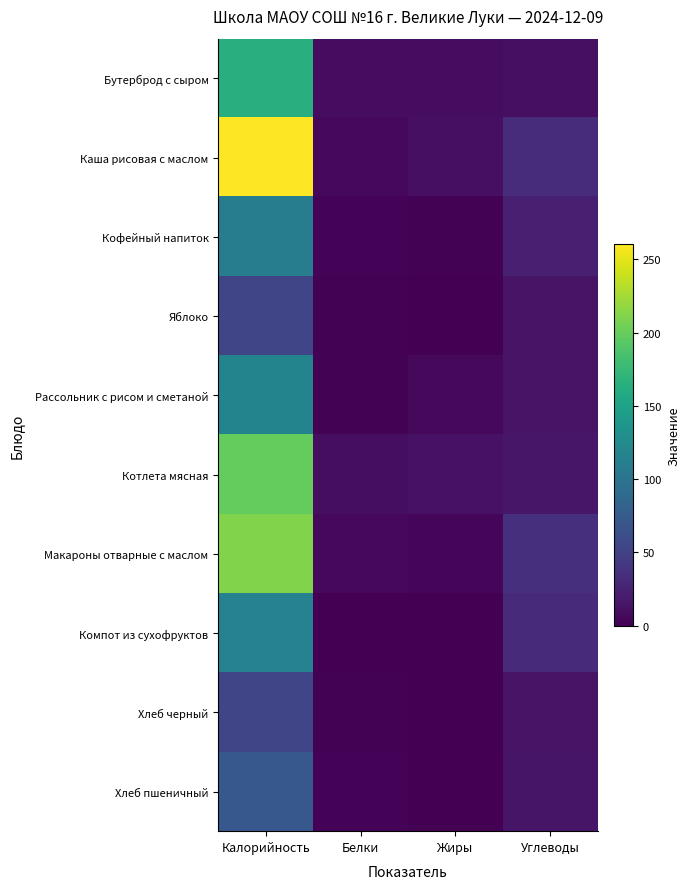

Reading left to right, transcribe all the data shown in this chart.

Бутерброд с сыром: Калорийность=163.5	Белки=8.9	Жиры=8.4	Углеводы=10.3
Каша рисовая с маслом: Калорийность=260.4	Белки=5.5	Жиры=10.2	Углеводы=33.0
Кофейный напиток: Калорийность=110.8	Белки=2.5	Жиры=1.8	Углеводы=22.8
Яблоко: Калорийность=54.3	Белки=2.0	Жиры=0.4	Углеводы=13.5
Рассольник с рисом и сметаной: Калорийность=117.9	Белки=2.0	Жиры=5.4	Углеводы=14.2
Котлета мясная: Калорийность=199.3	Белки=9.7	Жиры=12.9	Углеводы=15.9
Макароны отварные с маслом: Калорийность=210.9	Белки=5.3	Жиры=4.4	Углеводы=35.5
Компот из сухофруктов: Калорийность=115.6	Белки=0.4	Жиры=0.0	Углеводы=31.8
Хлеб черный: Калорийность=54.3	Белки=2.0	Жиры=0.4	Углеводы=13.5
Хлеб пшеничный: Калорийность=71.4	Белки=2.3	Жиры=0.2	Углеводы=14.6